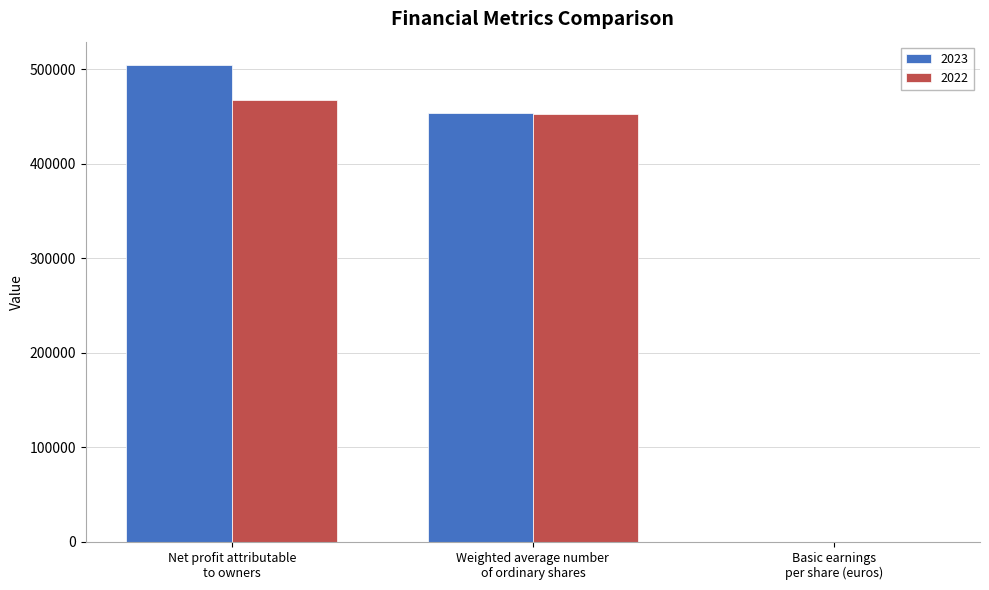

What is the sum of all 2022 values?

918875.0